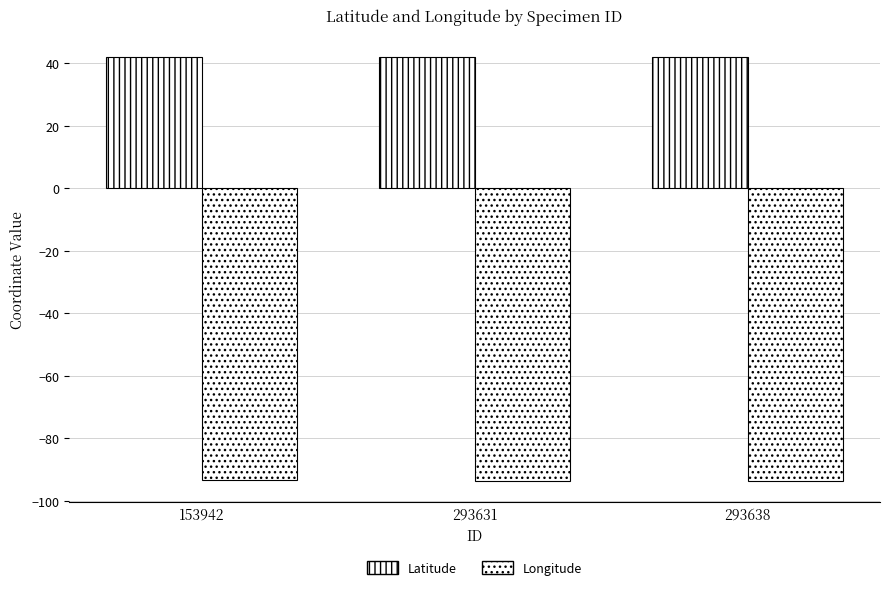

How many bars are there in each group?

2